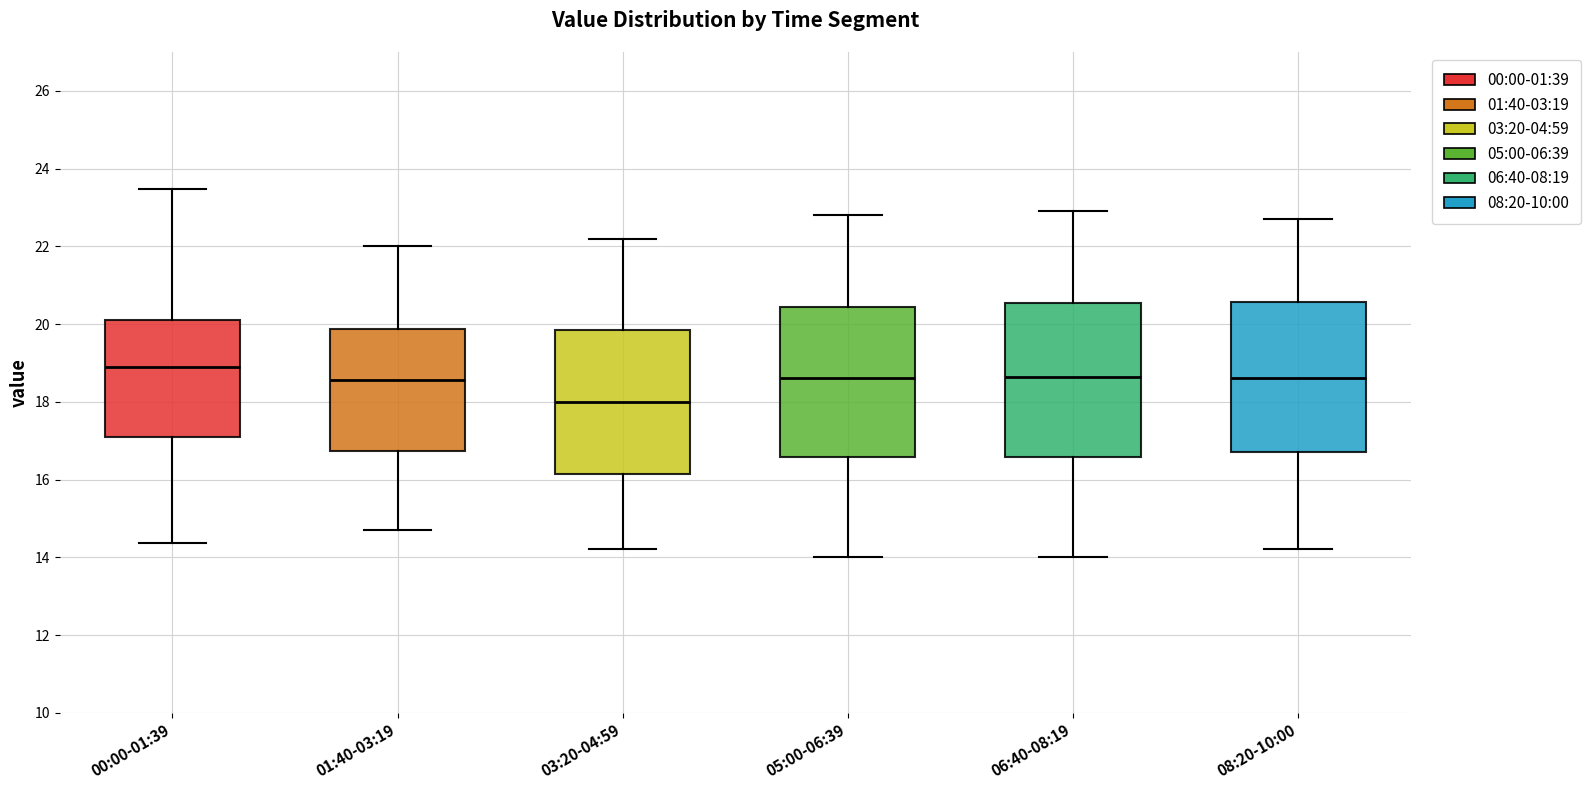

Reading left to right, read every box against the y-axis: the position of its median line, the range the box covers, and the ends of its whiskers. The values are not printed on the chart, so give them approximately, as read against the axis.

00:00-01:39: median 18.8, box 17.0 to 20.2, whiskers 14.4 to 23.4
01:40-03:19: median 18.6, box 16.8 to 19.8, whiskers 14.8 to 22.0
03:20-04:59: median 18.0, box 16.2 to 19.8, whiskers 14.2 to 22.2
05:00-06:39: median 18.6, box 16.6 to 20.4, whiskers 14.0 to 22.8
06:40-08:19: median 18.6, box 16.6 to 20.6, whiskers 14.0 to 23.0
08:20-10:00: median 18.6, box 16.8 to 20.6, whiskers 14.2 to 22.8